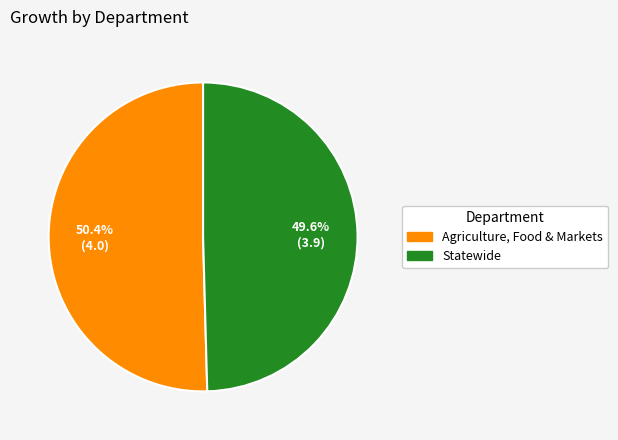

Is Statewide the majority of the pie?

No